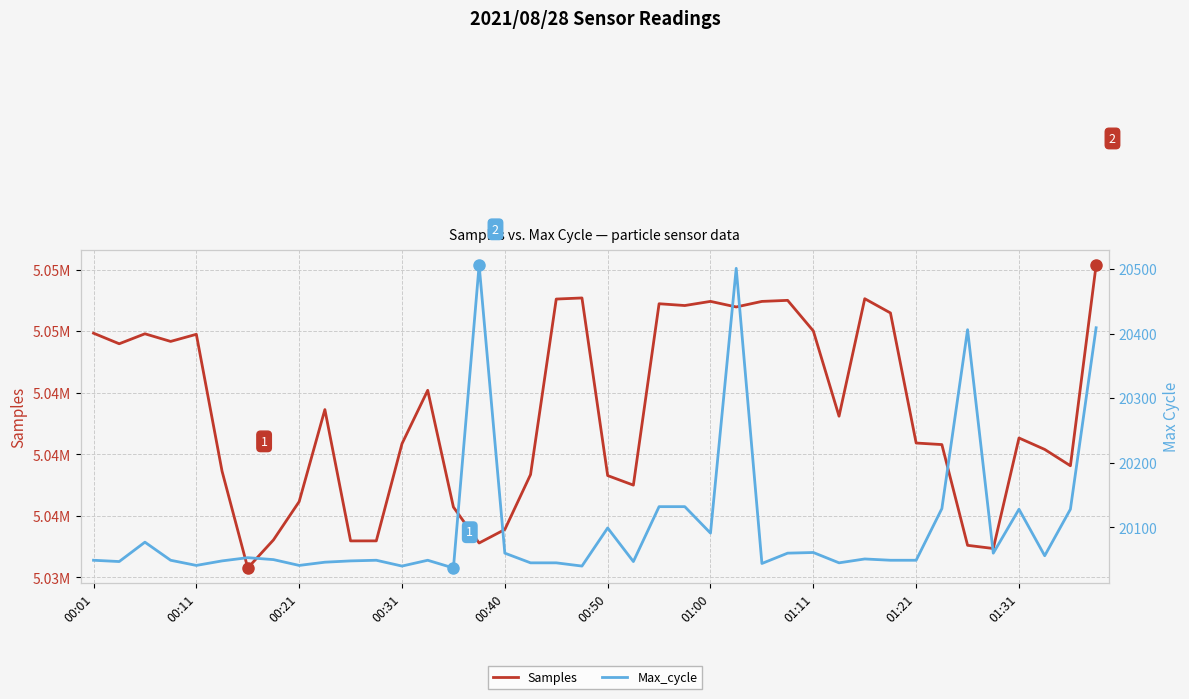

How many lines are shown in the chart?

2